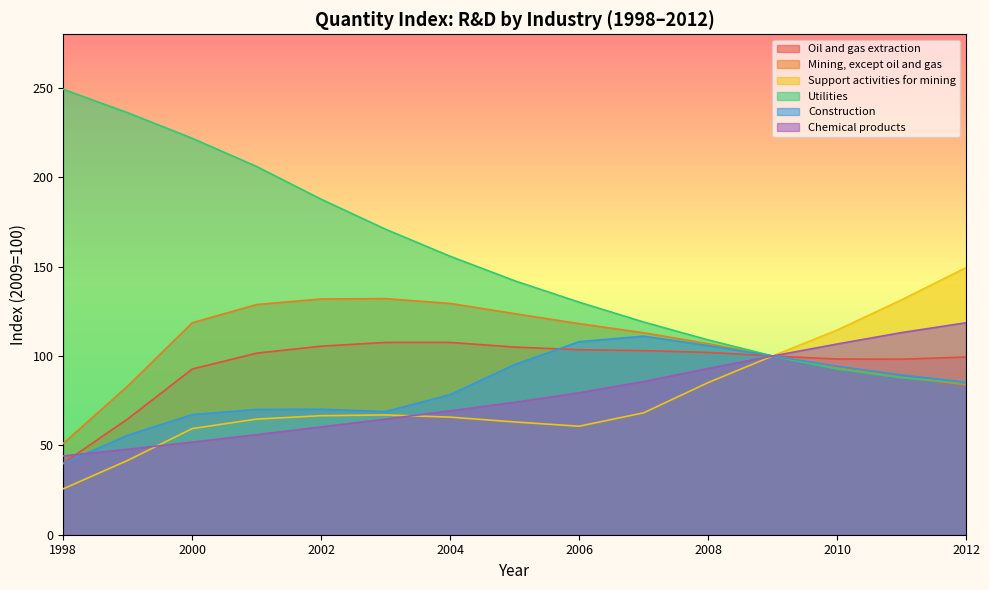

How many intersections are there between Utilities and Support activities for mining?

1